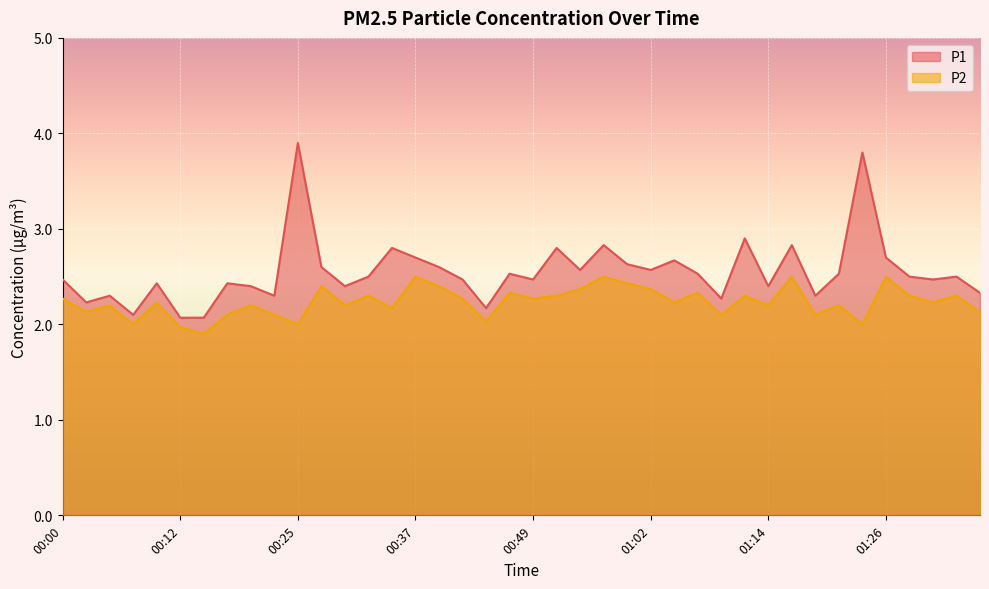

Rank the series by their average value, from lowest to highest.

P2, P1